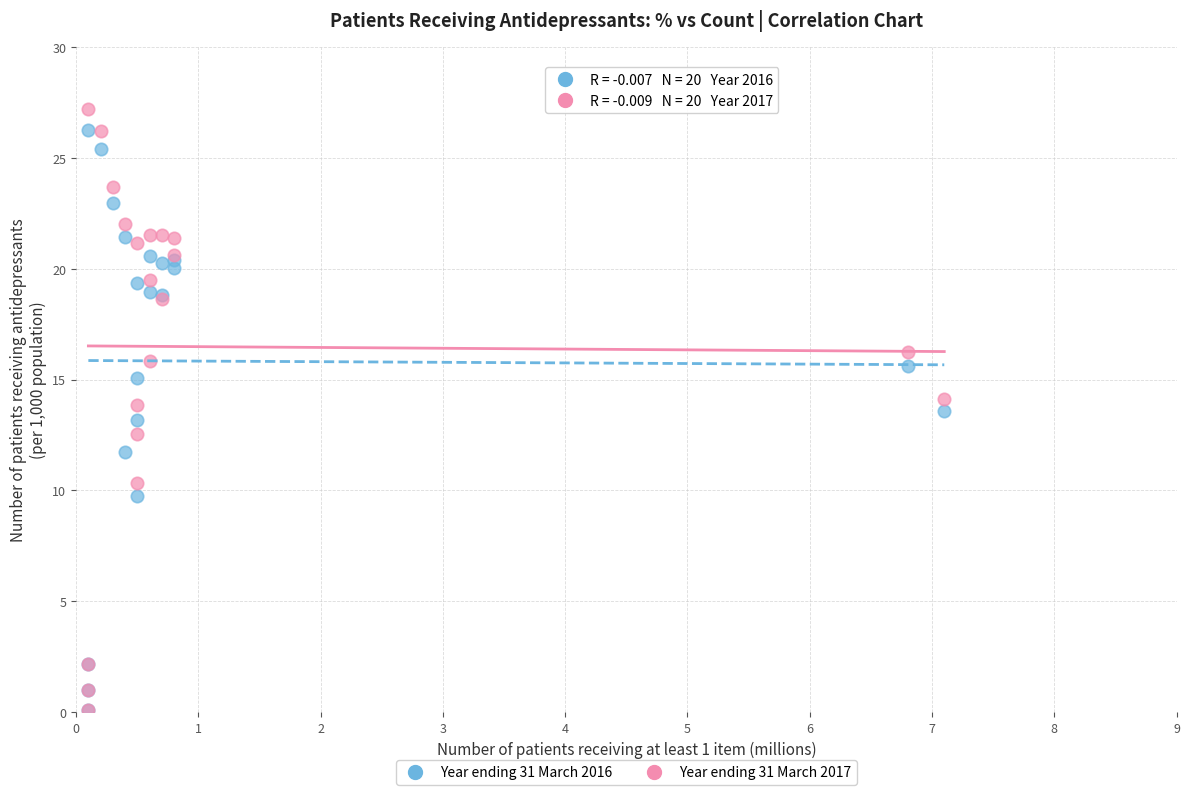

Which series has the largest Y range (max minus min)?

Year ending 31 March 2017